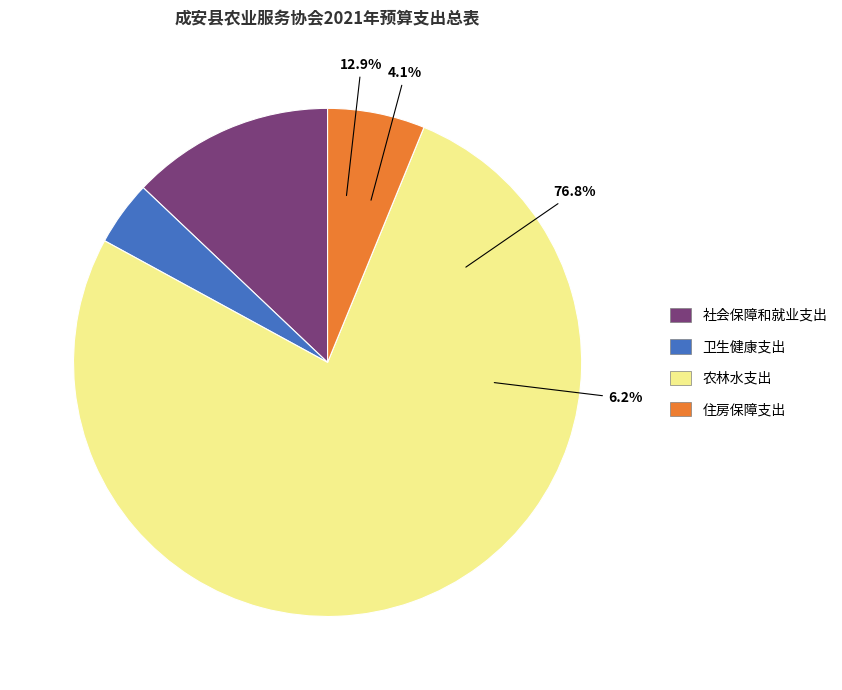

The 社会保障和就业支出 slice represents 1% of the pie. True or false?

False